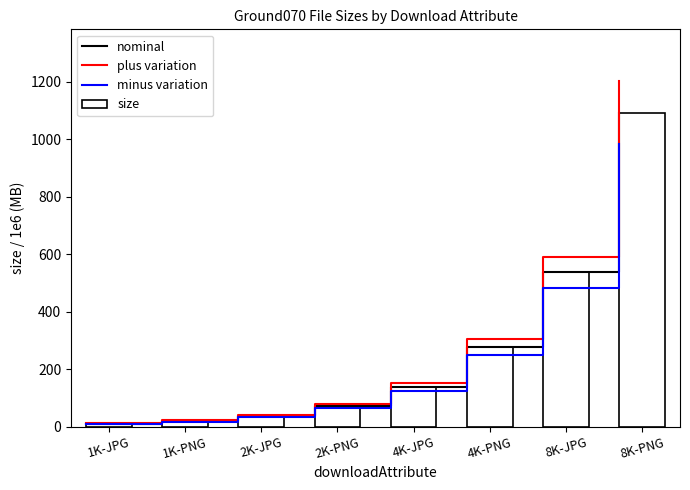

What is the value of the nominal bar at the 2nd from the left?

19.2